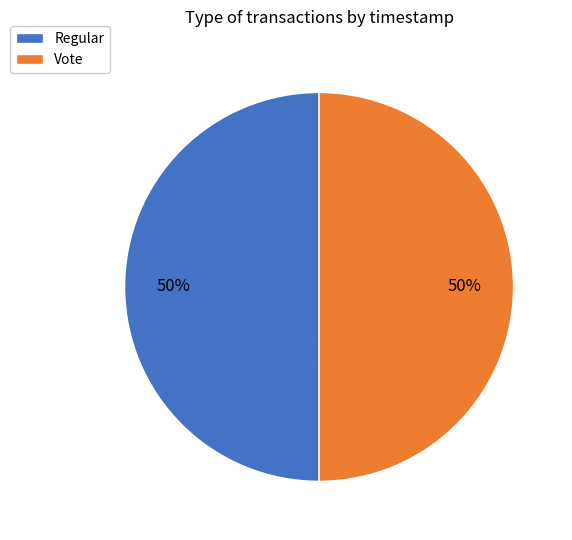

What is the ratio of the value at Regular to the value at Vote?

1.0